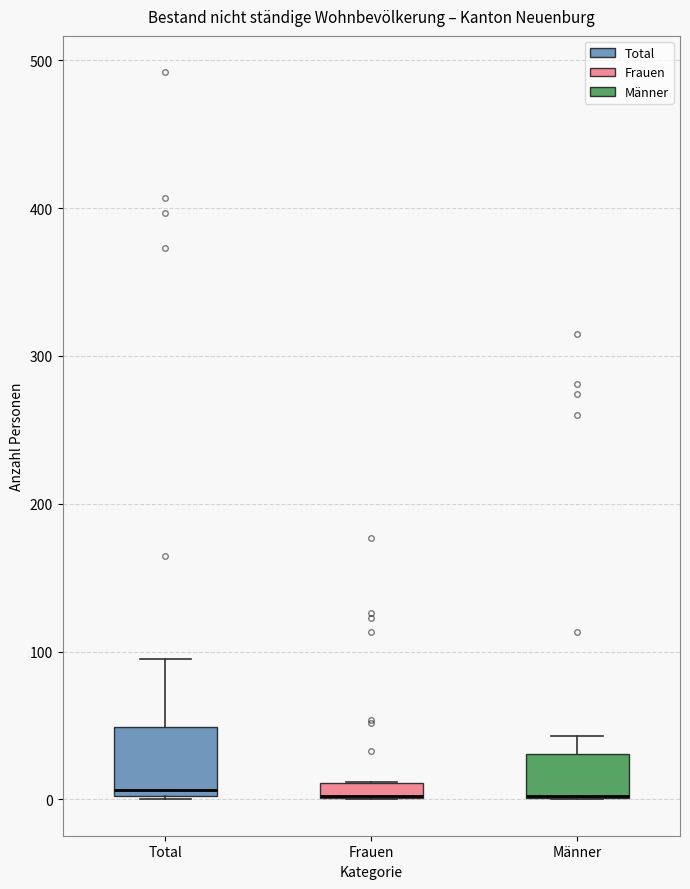

Where is the lower edge of the box for Männer on the y-axis? The values are not printed on the chart, so give them approximately, as read against the axis.

0